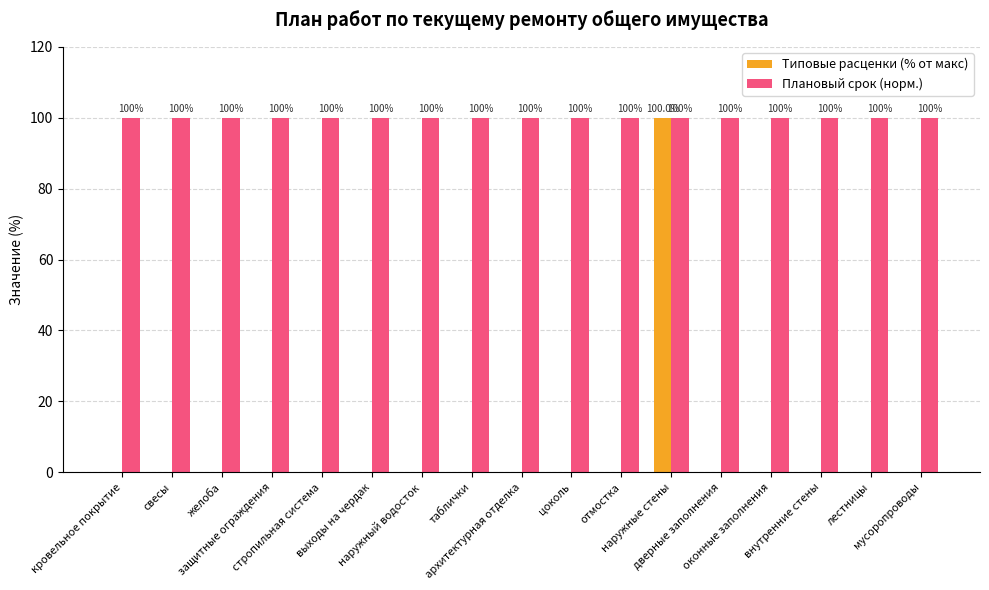

What is the sum of all Плановый срок (норм.) values?

1700